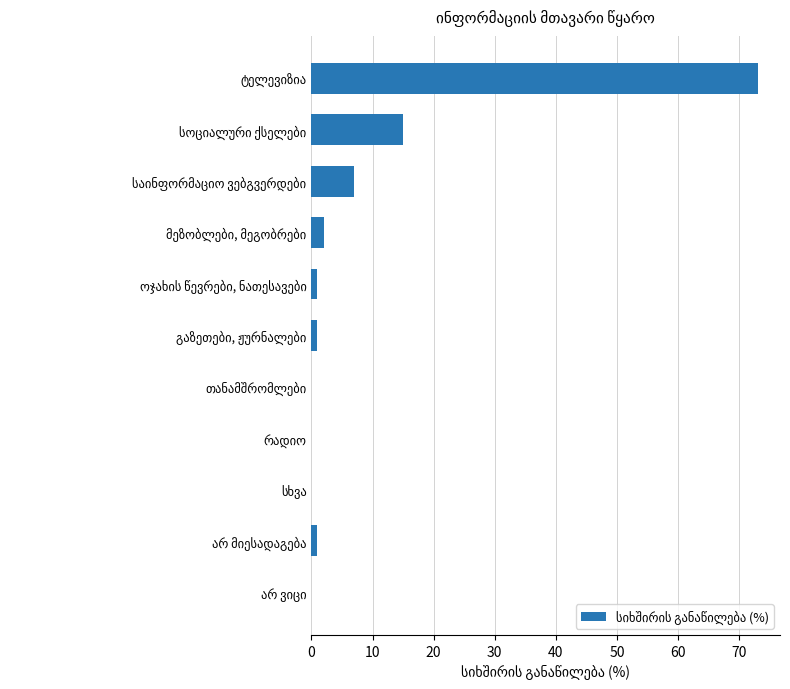

What is the sum of all values?

100